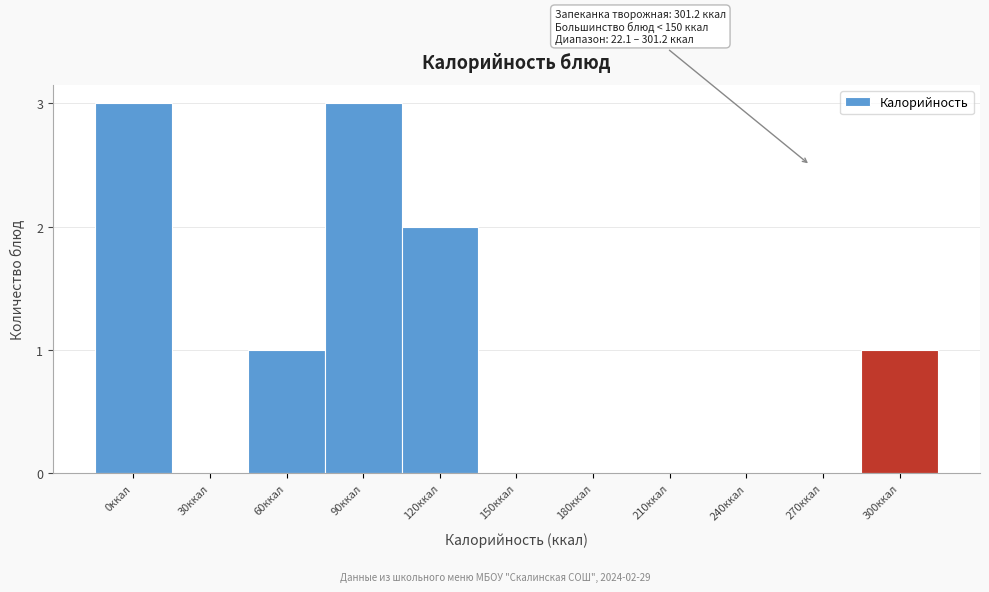

Reading right to left, transcribe all the data shown in this chart.

300ккал=1	270ккал=0	240ккал=0	210ккал=0	180ккал=0	150ккал=0	120ккал=2	90ккал=3	60ккал=1	30ккал=0	0ккал=3